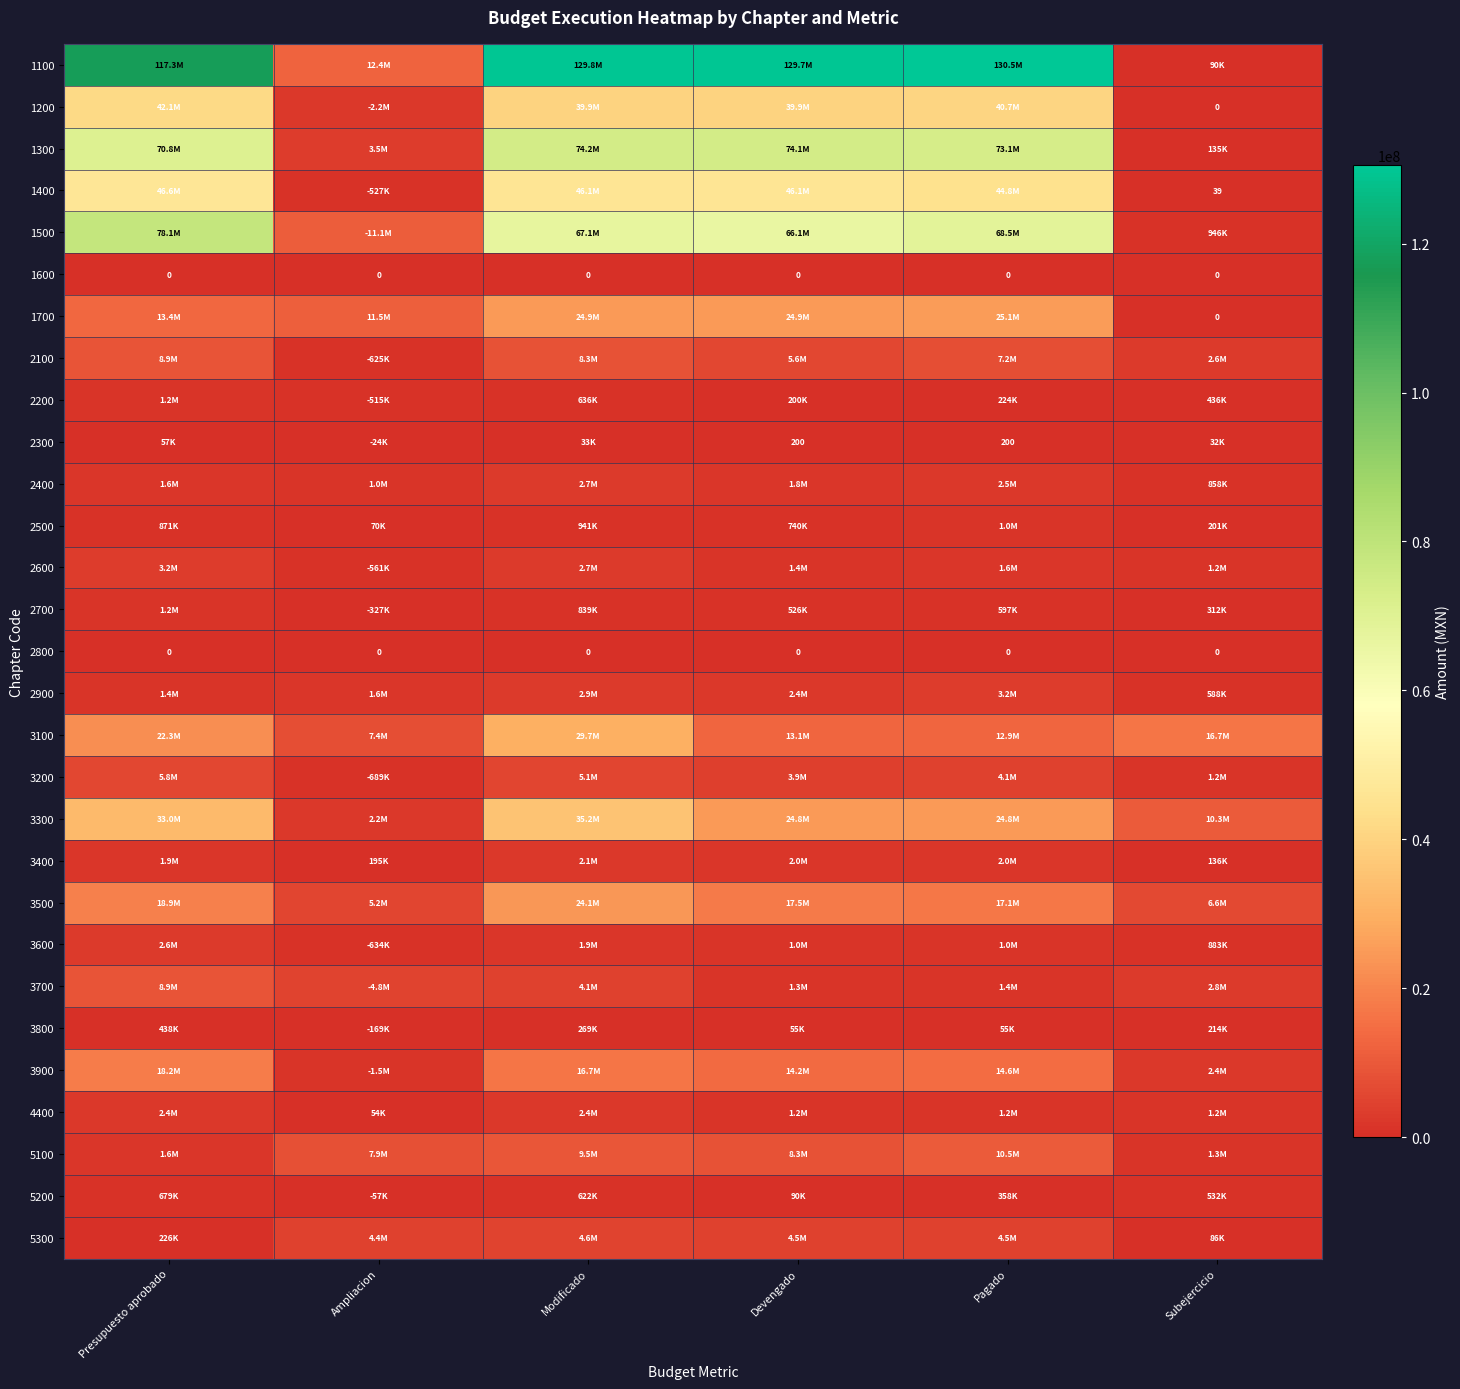

At which label does 3200 first exceed 4117303?

Presupuesto aprobado